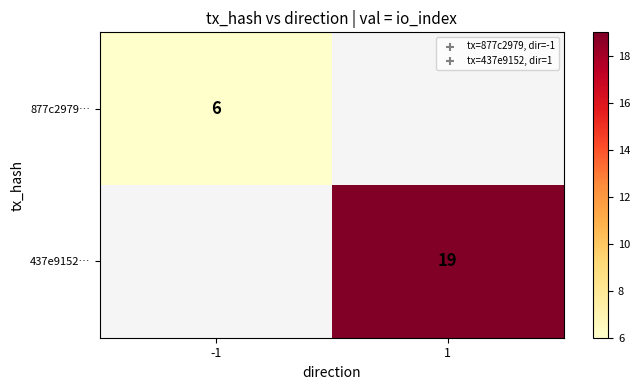

Is the value of 437e9152… at 1 greater than the value of 877c2979… at -1?

Yes